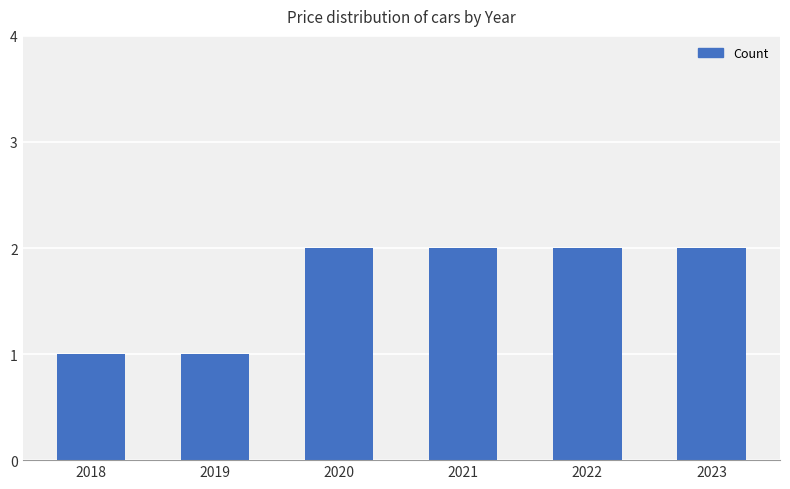

What is the sum of all values?

10